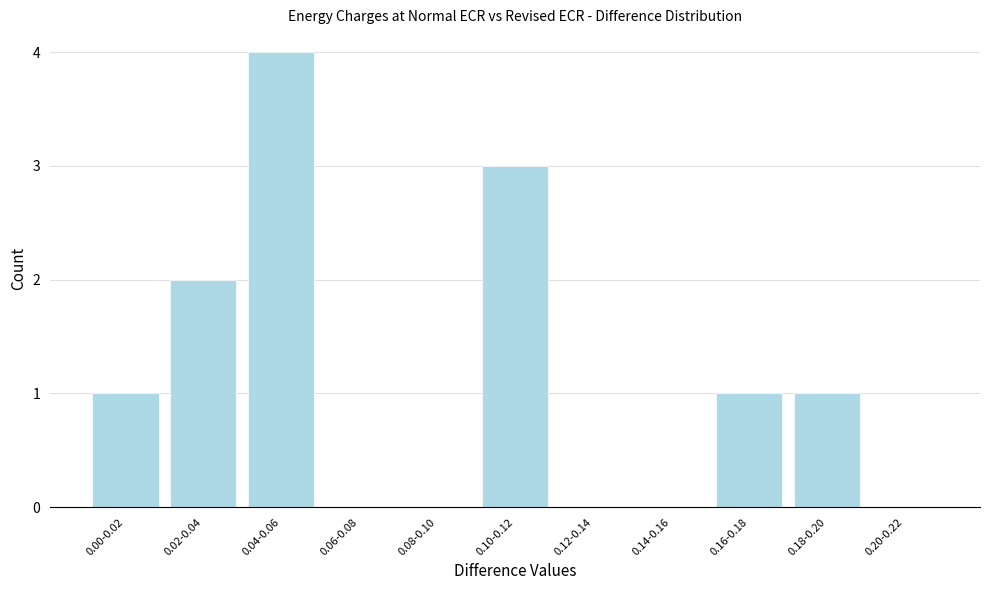

Reading left to right, extract all data points from this chart.

0.00-0.02=1	0.02-0.04=2	0.04-0.06=4	0.06-0.08=0	0.08-0.10=0	0.10-0.12=3	0.12-0.14=0	0.14-0.16=0	0.16-0.18=1	0.18-0.20=1	0.20-0.22=0